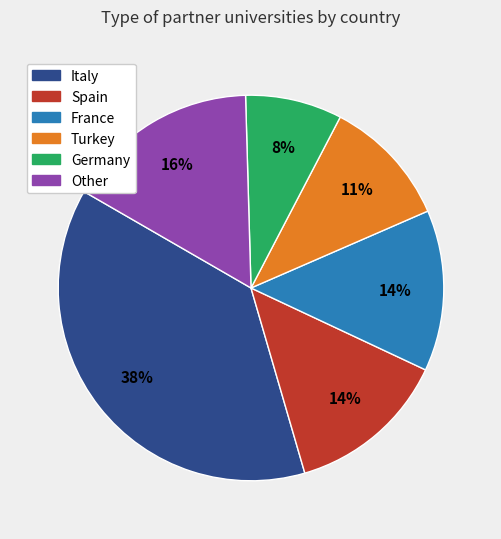

Do Italy and France together represent more than half of the pie?

Yes